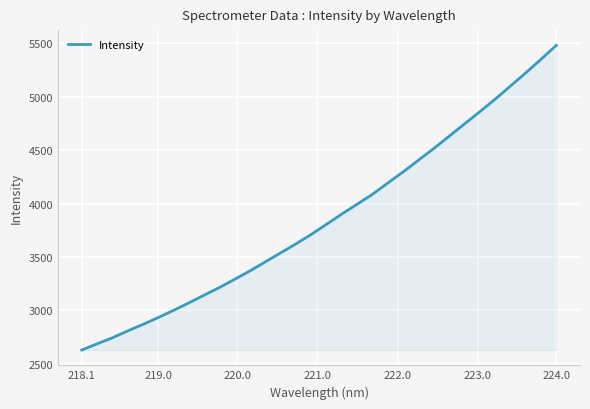

How many values exceed 3808?

16